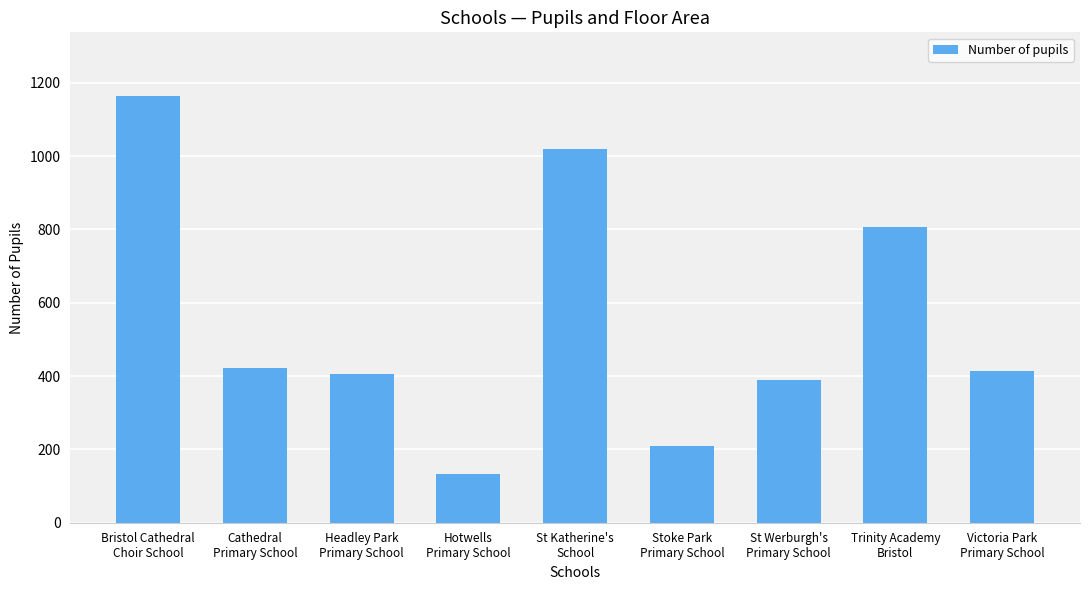

Which has a higher value, Hotwells
Primary School or Stoke Park
Primary School?

Stoke Park
Primary School